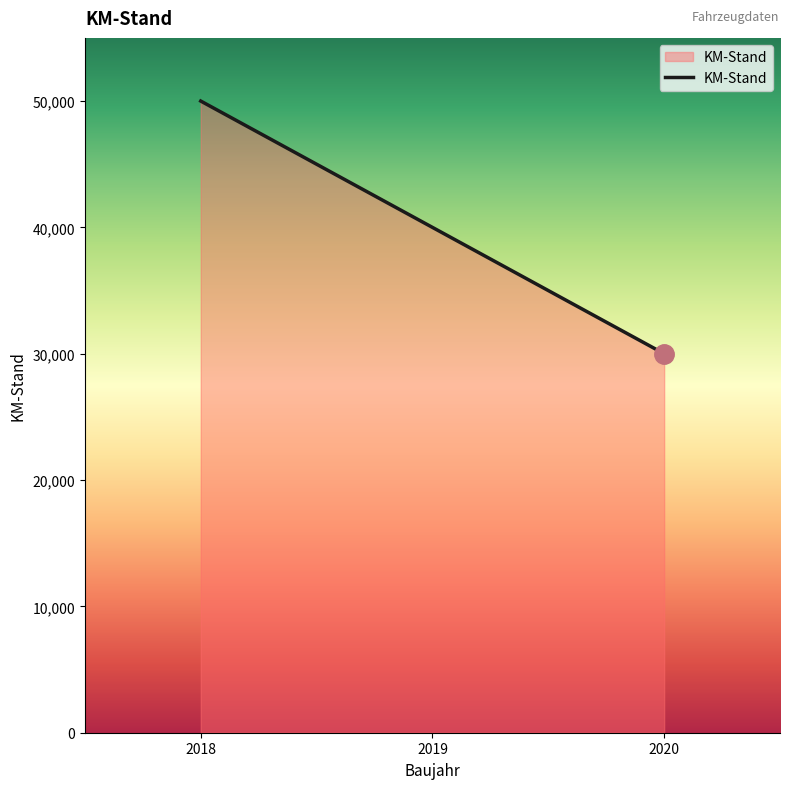

List the labels in order of value, smallest first.

2020, 2019, 2018